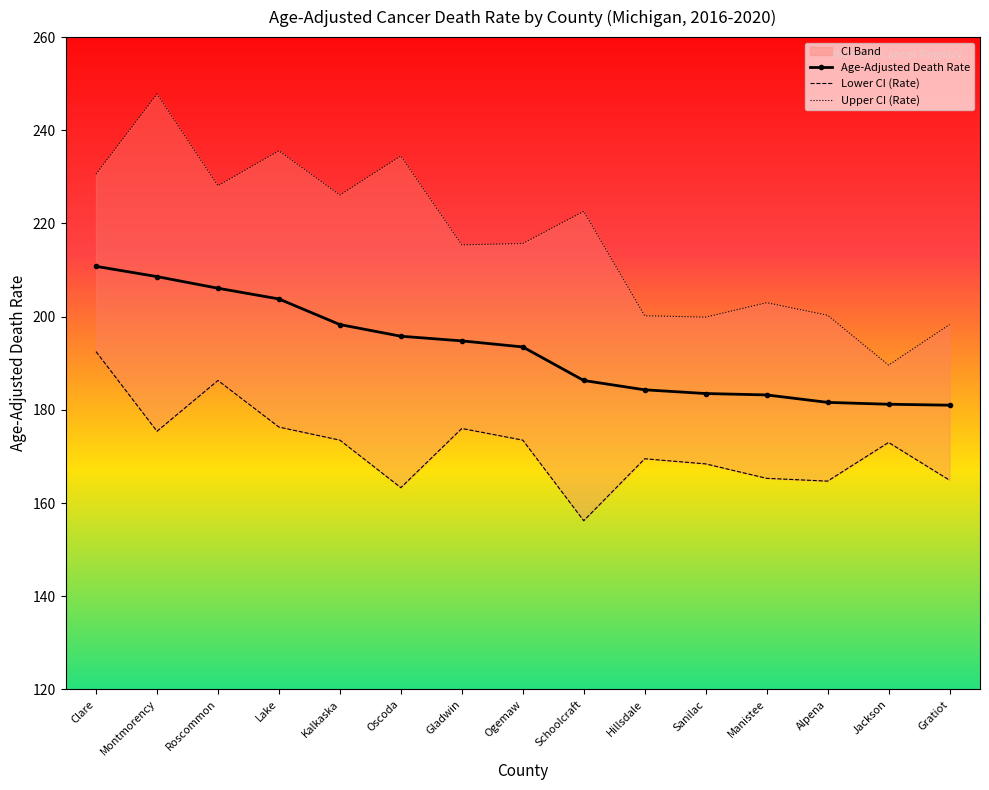

Which category has the lowest value across all series?

Schoolcraft